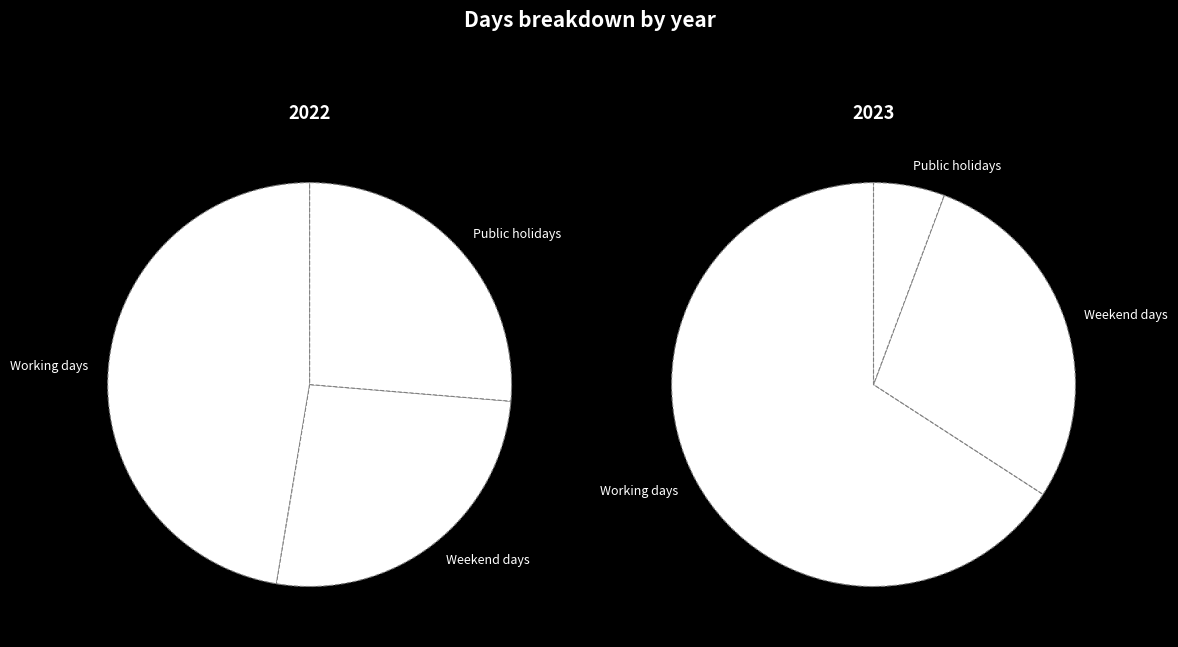

Approximately how many times larger is the value at 2023 compared to 2022?

7.1